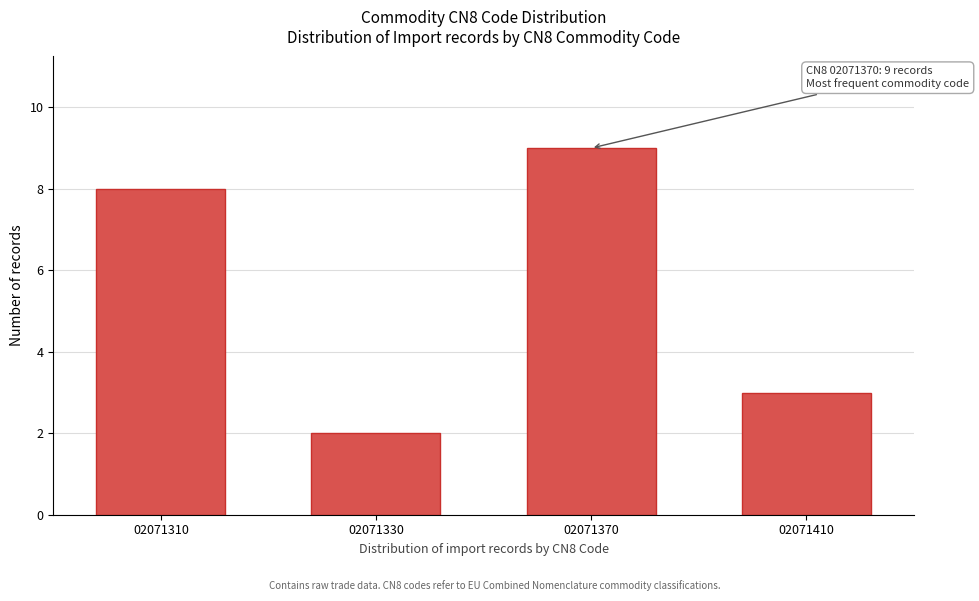

Reading left to right, list all the values displayed in this chart.

8	2	9	3